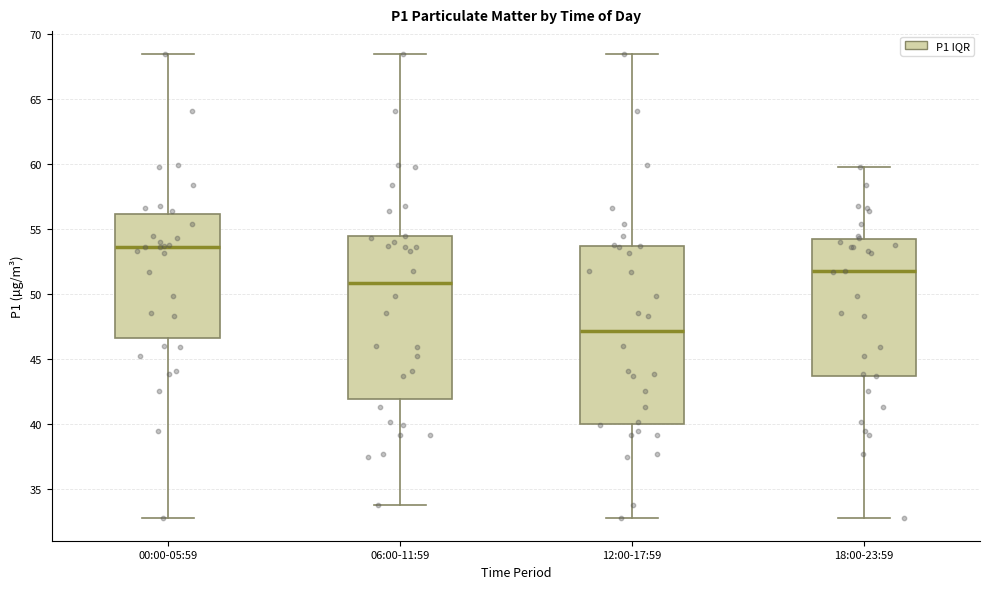

Reading left to right, read every box against the y-axis: the position of its median line, the range the box covers, and the ends of its whiskers. The values are not printed on the chart, so give them approximately, as read against the axis.

00:00-05:59: median 53.5, box 46.5 to 56.0, whiskers 33.0 to 68.5
06:00-11:59: median 51.0, box 42.0 to 54.5, whiskers 33.5 to 68.5
12:00-17:59: median 47.0, box 40.0 to 53.5, whiskers 33.0 to 68.5
18:00-23:59: median 51.5, box 43.5 to 54.0, whiskers 33.0 to 60.0